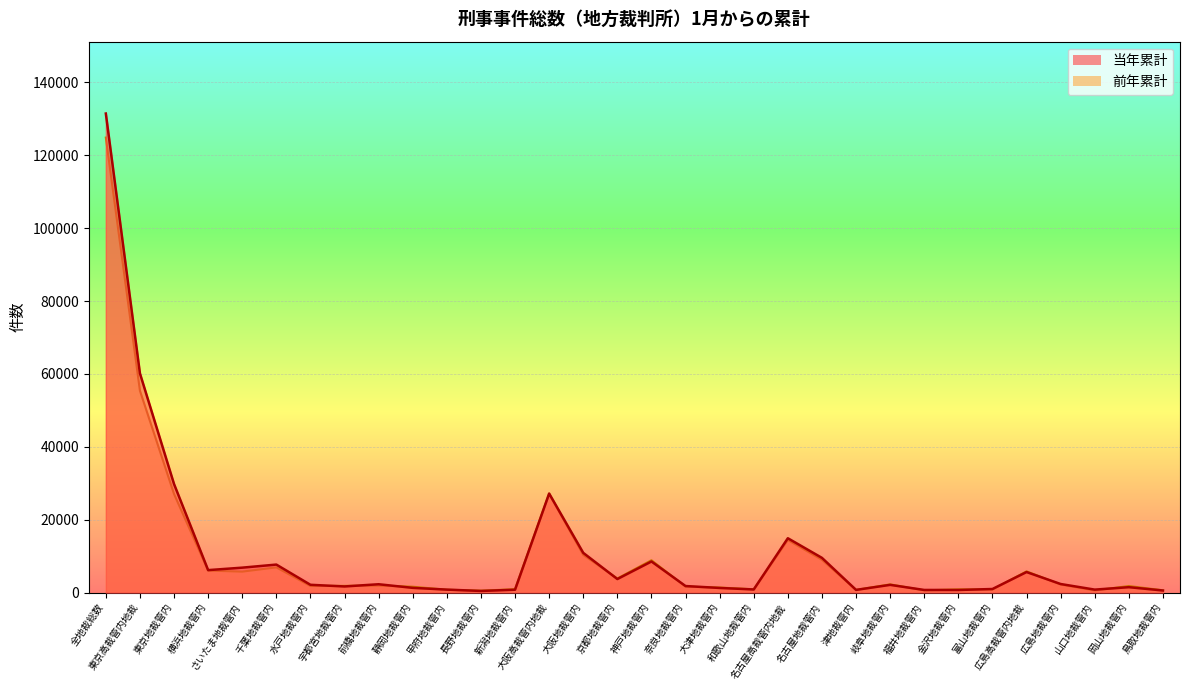

How many data points in 前年累計 are less than 1939?

16